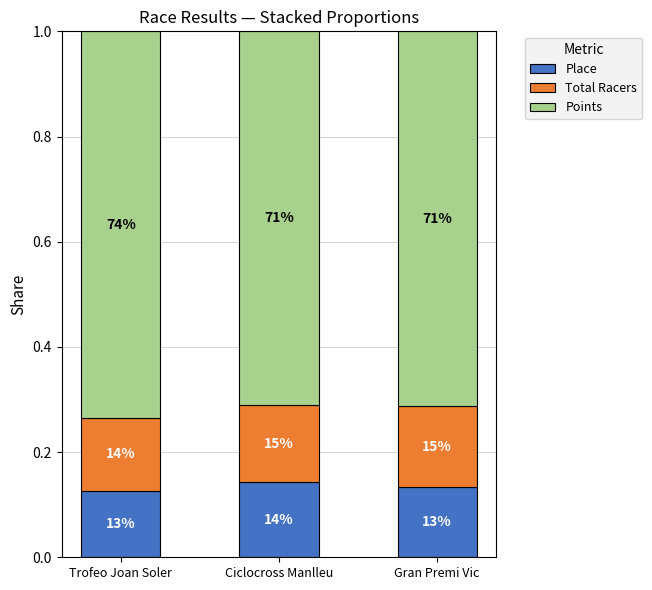

How many bars are there in total?

3